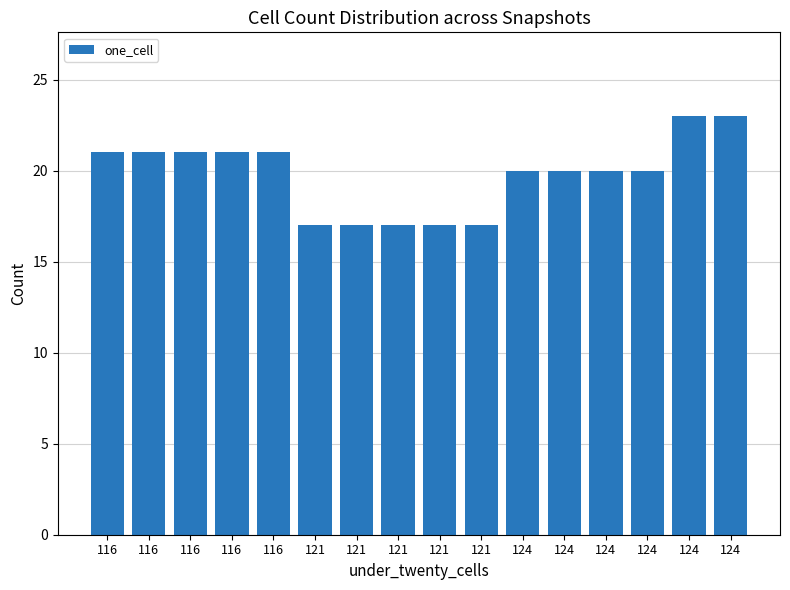

Does the chart contain any negative values?

No